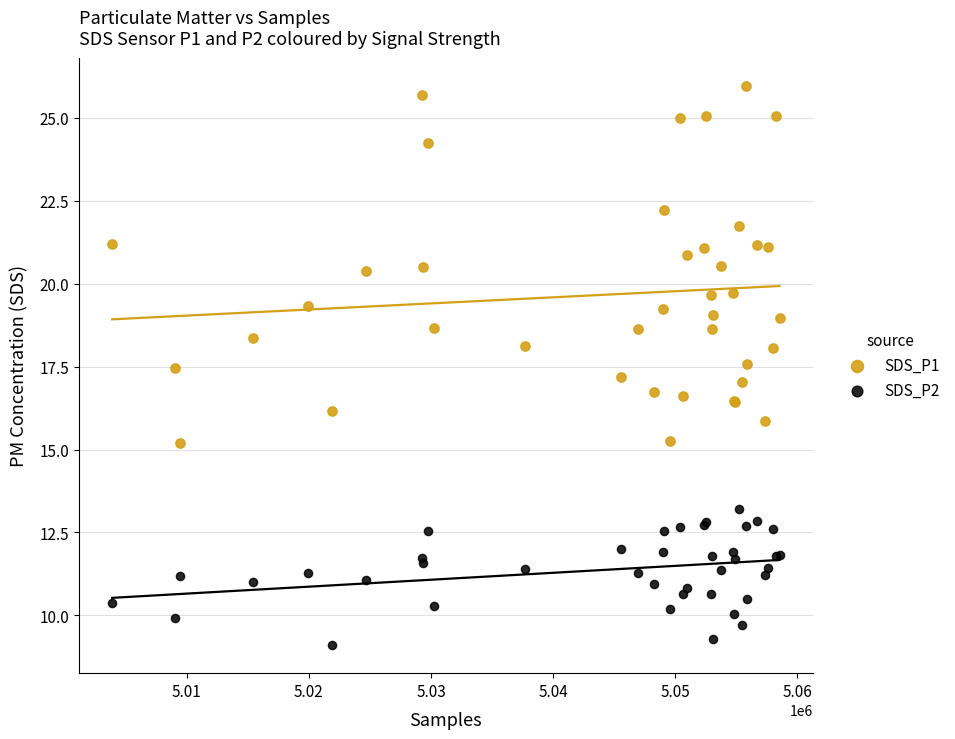

Which series reaches the maximum Y coordinate?

SDS_P1